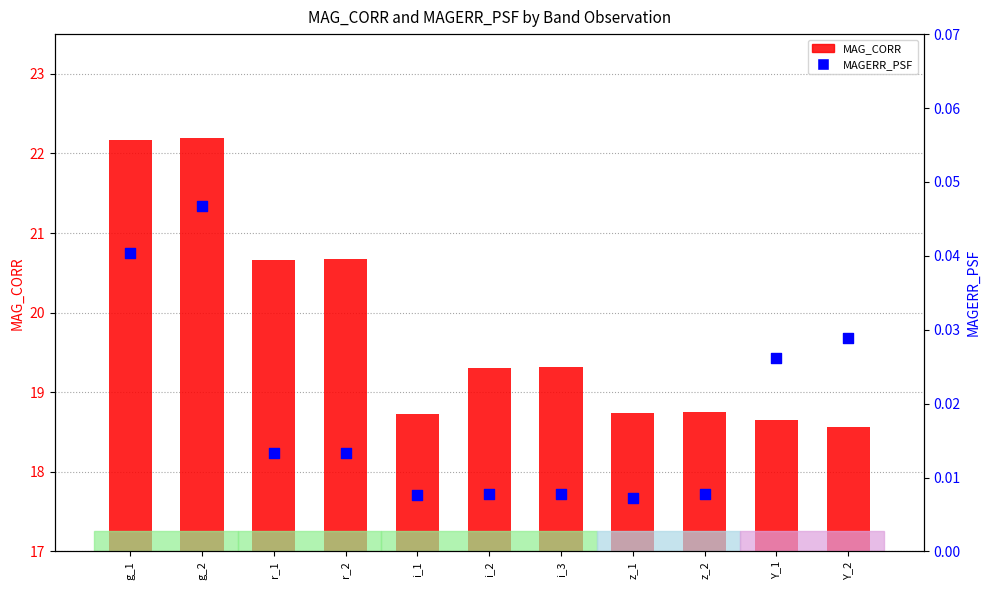

Which series contains the highest Y value?

MAG_CORR